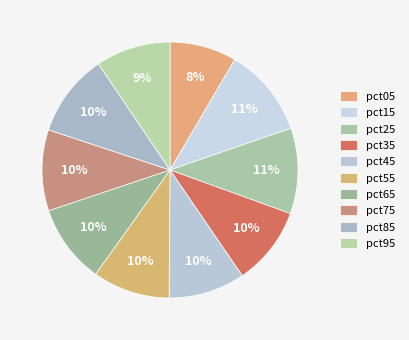

How many slices are in this pie chart?

10